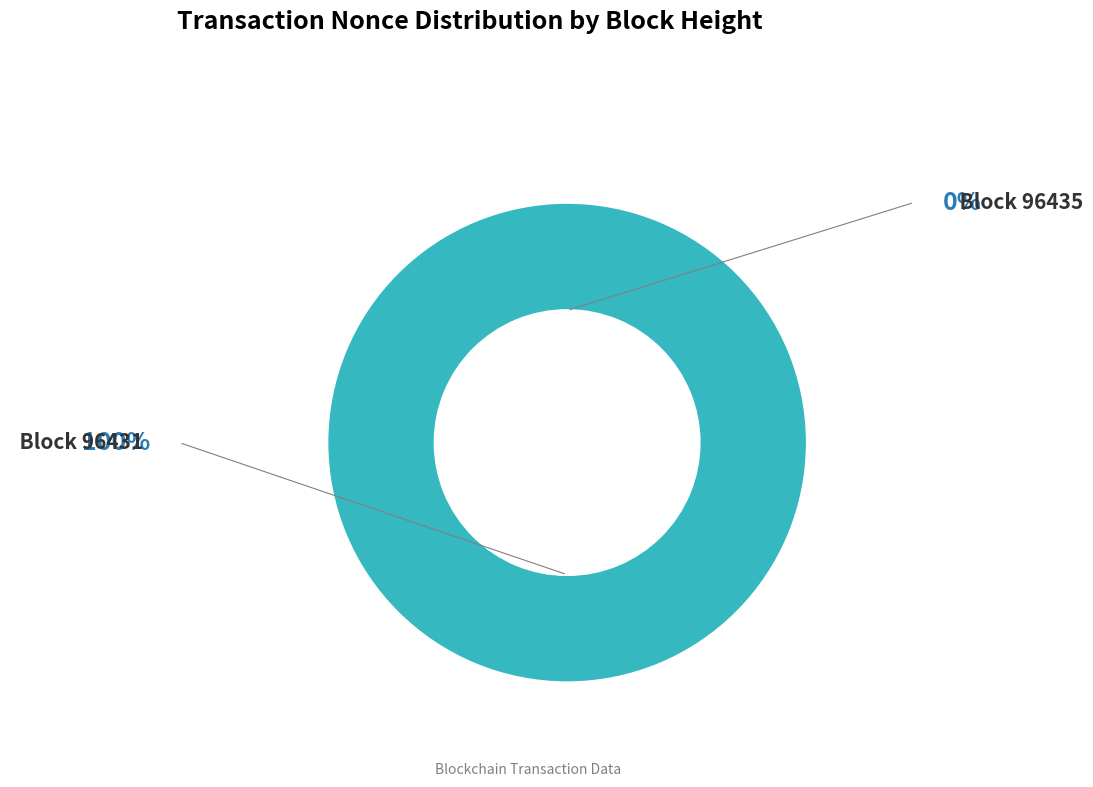

What portion of the pie excludes 96435?

100.0%